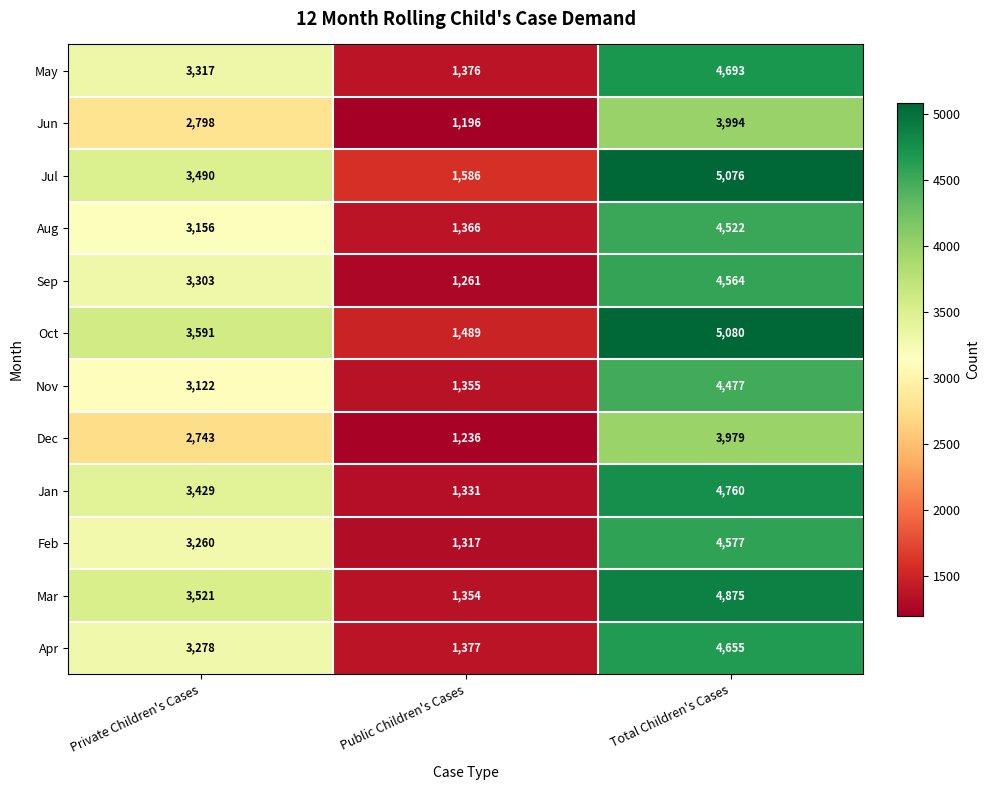

At which label is Jun closest to 2595?

Private Children's Cases